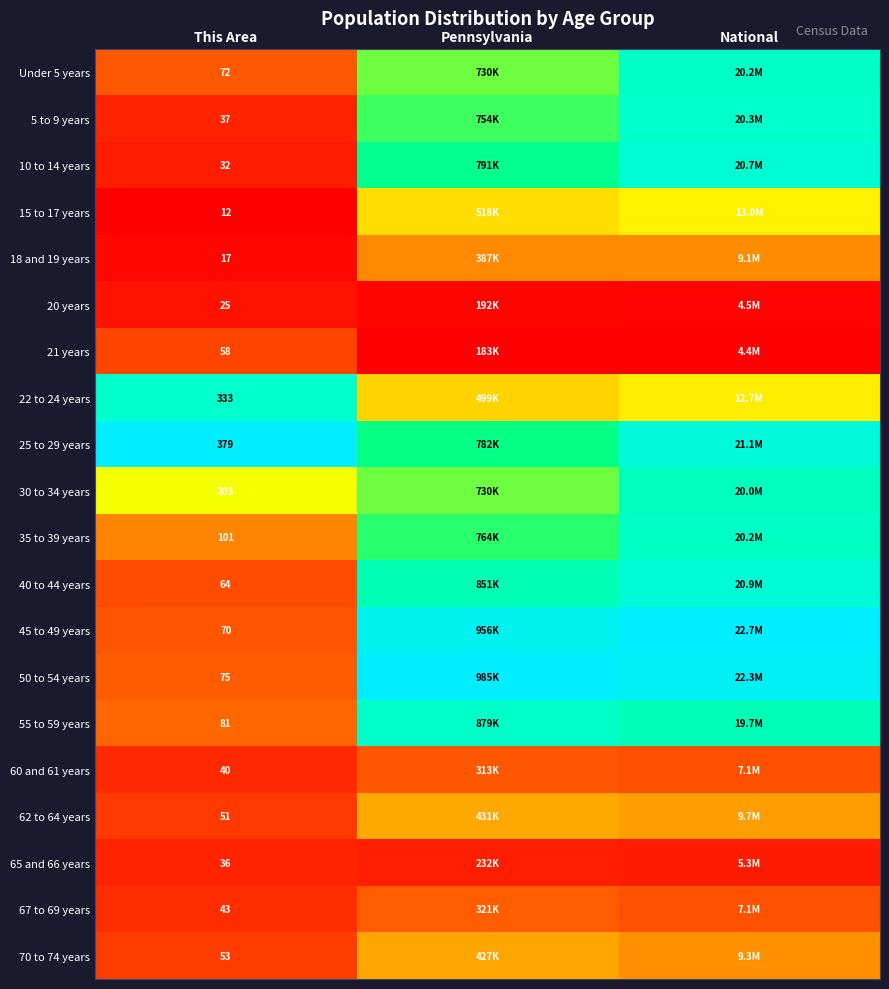

Which has a higher value, Pennsylvania or This Area?

Pennsylvania